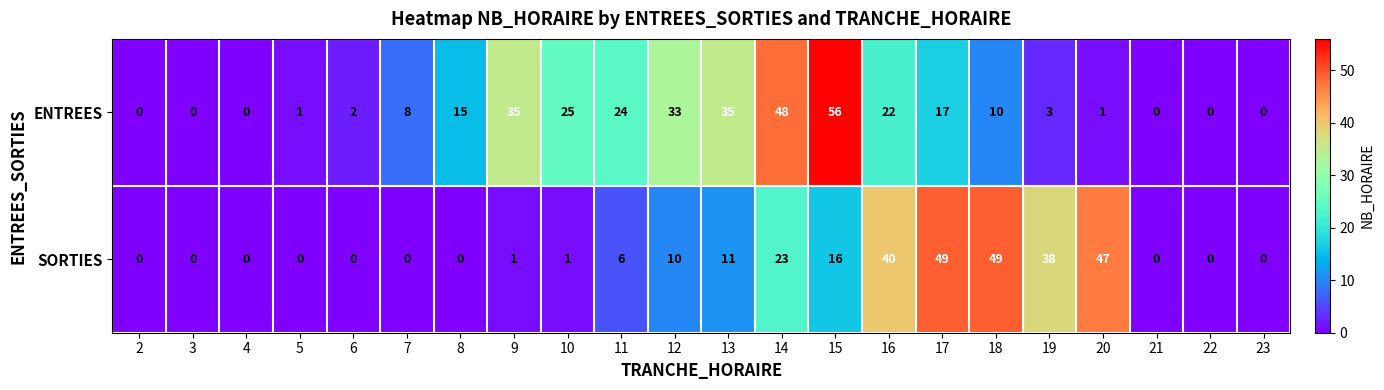

List the series in order of their overall mean, lowest first.

SORTIES, ENTREES